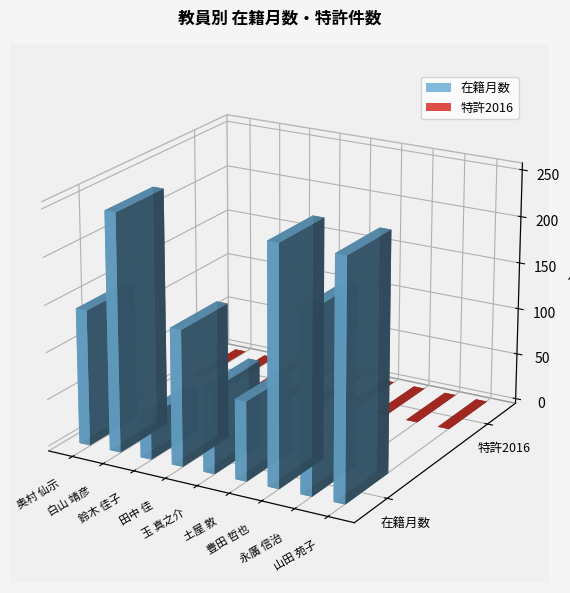

What is the difference between the highest and lowest values at 奥村 仙示?

144